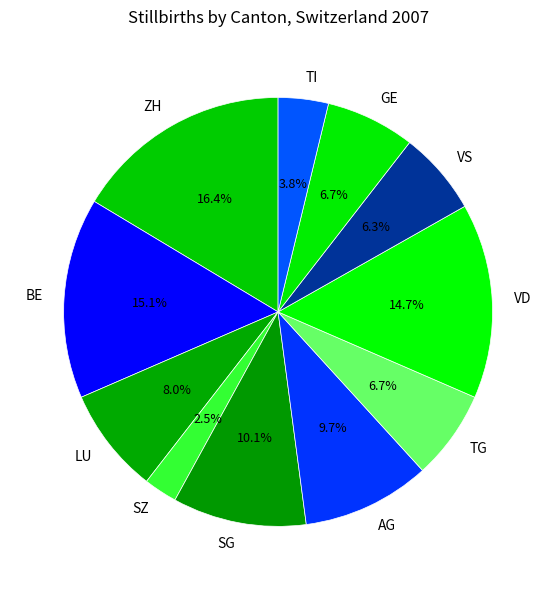

Approximately how many times larger is the value at ZH compared to TG?

2.4